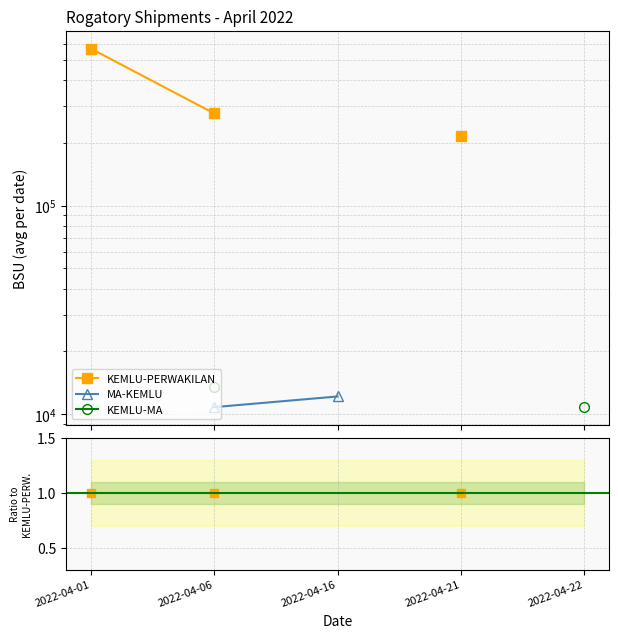

Which has a higher value, 2022-04-22 or 2022-04-21?

2022-04-21